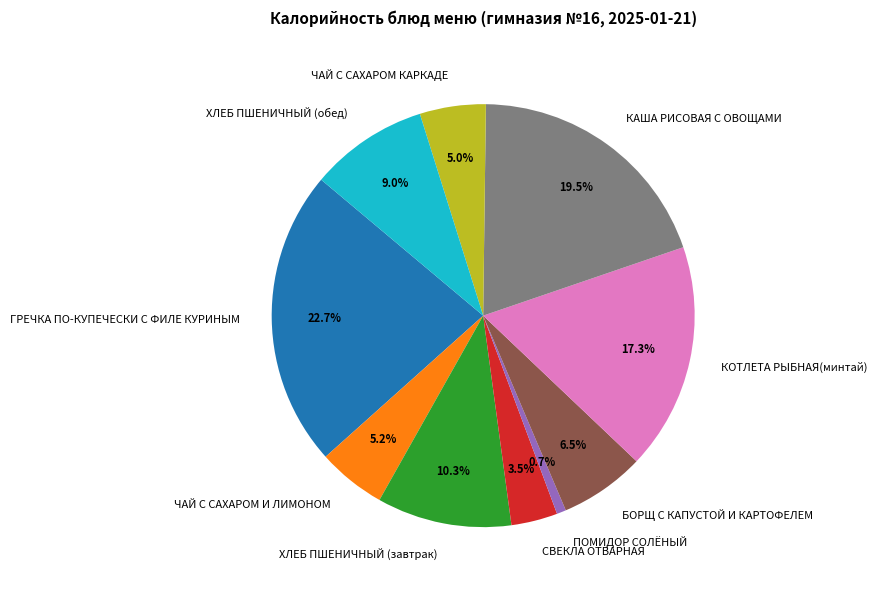

Which slice is the largest?

ГРЕЧКА ПО-КУПЕЧЕСКИ С ФИЛЕ КУРИНЫМ